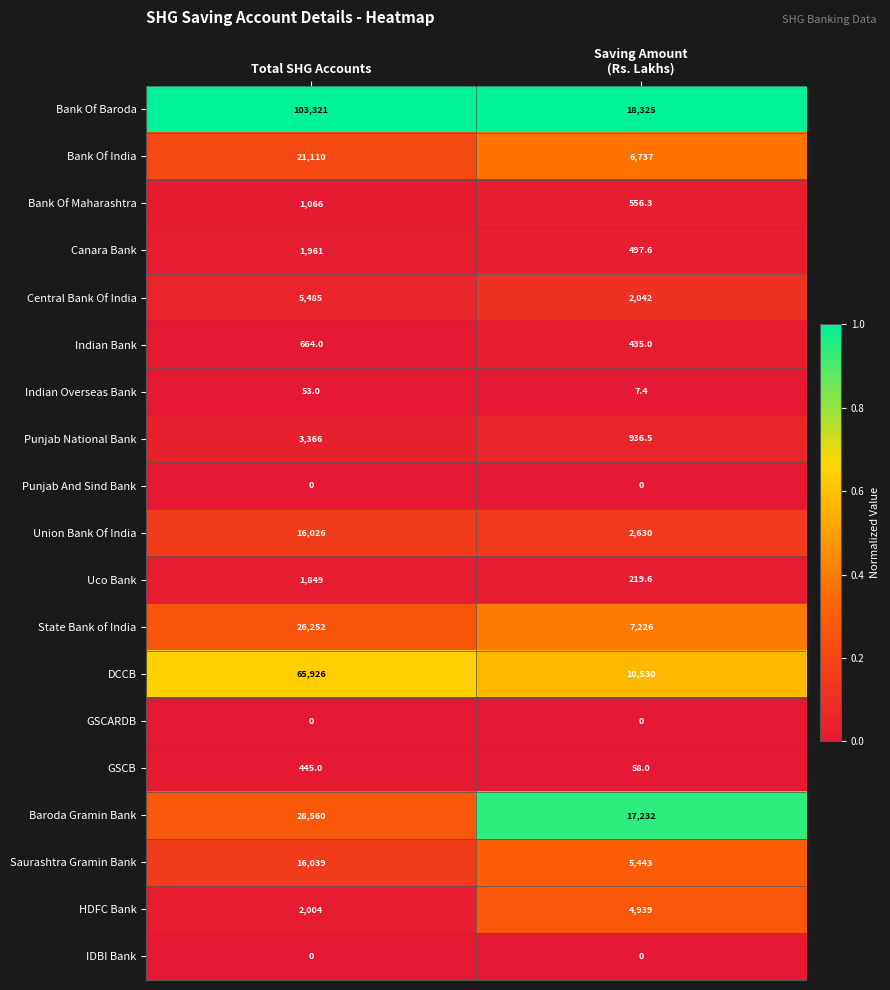

Which category has the highest value in the GSCB series?

Total SHG Accounts